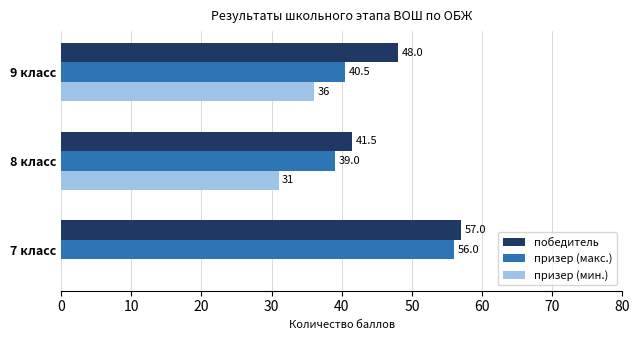

What is the greatest value displayed?

57.0